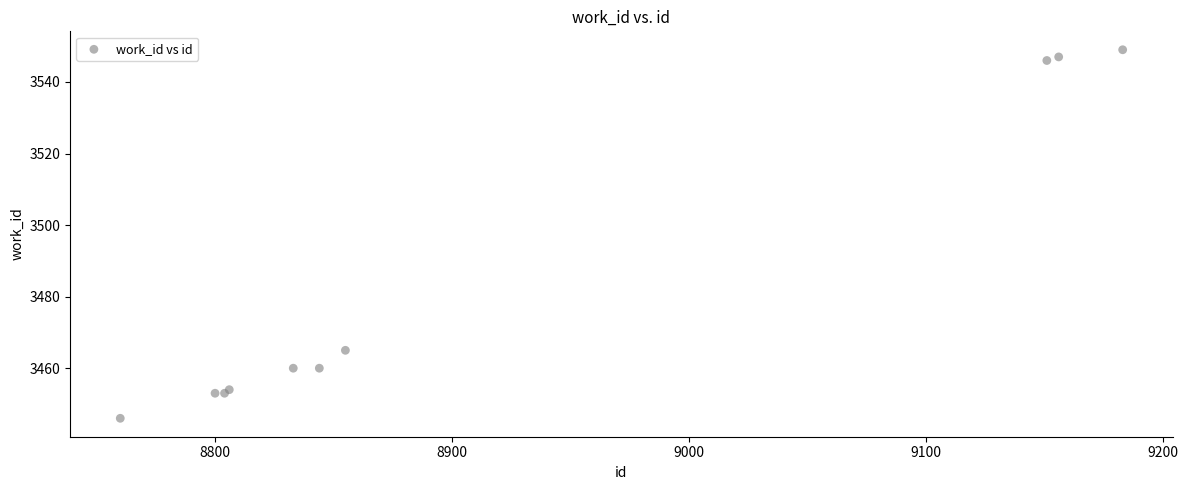

What Y value in the scatter plot is closest to 3497?

3465